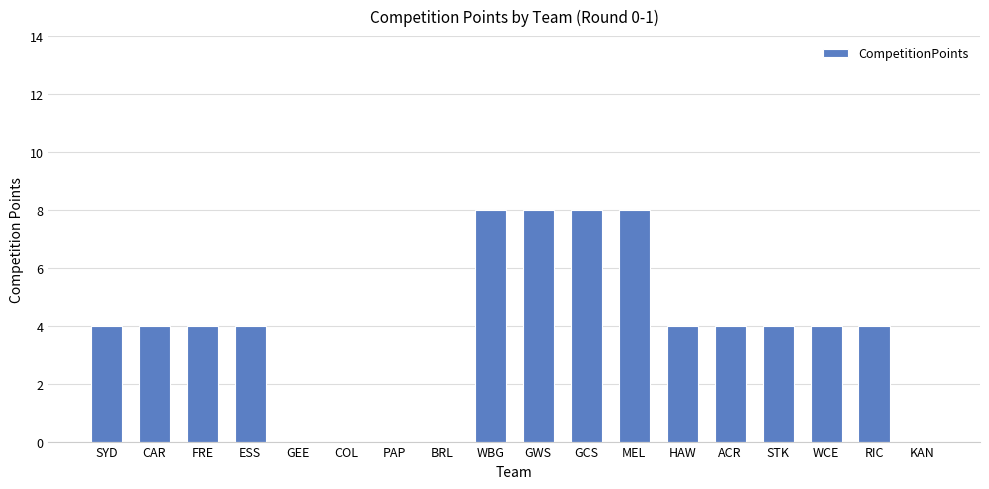

Reading left to right, extract all data points from this chart.

4	4	4	4	0	0	0	0	8	8	8	8	4	4	4	4	4	0